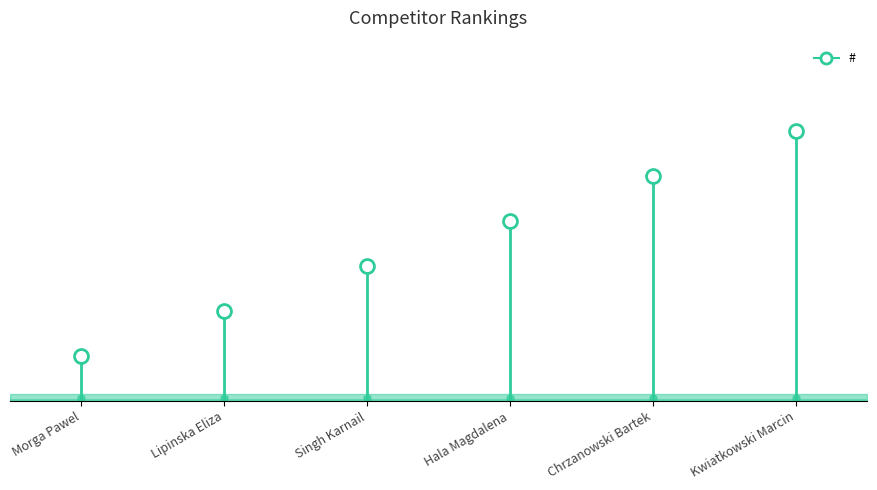

At which category does the chart reach its peak across all series?

Kwiatkowski Marcin